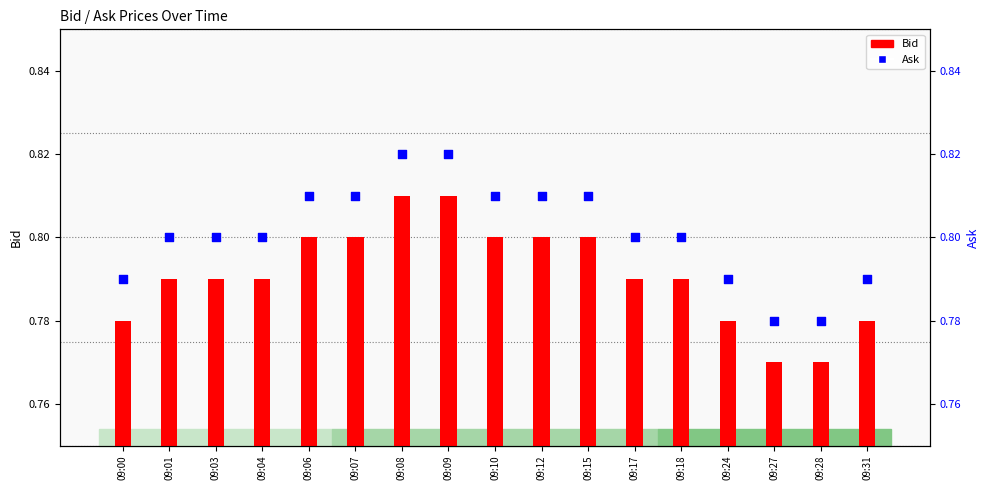

At which category is the sum across all series the highest?

09:08